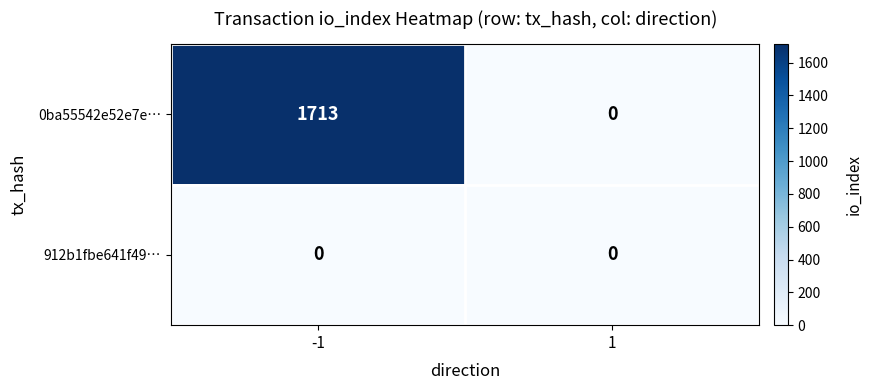

What is the difference between the maximum and minimum values in the 0ba55542e52e7e… series?

1713